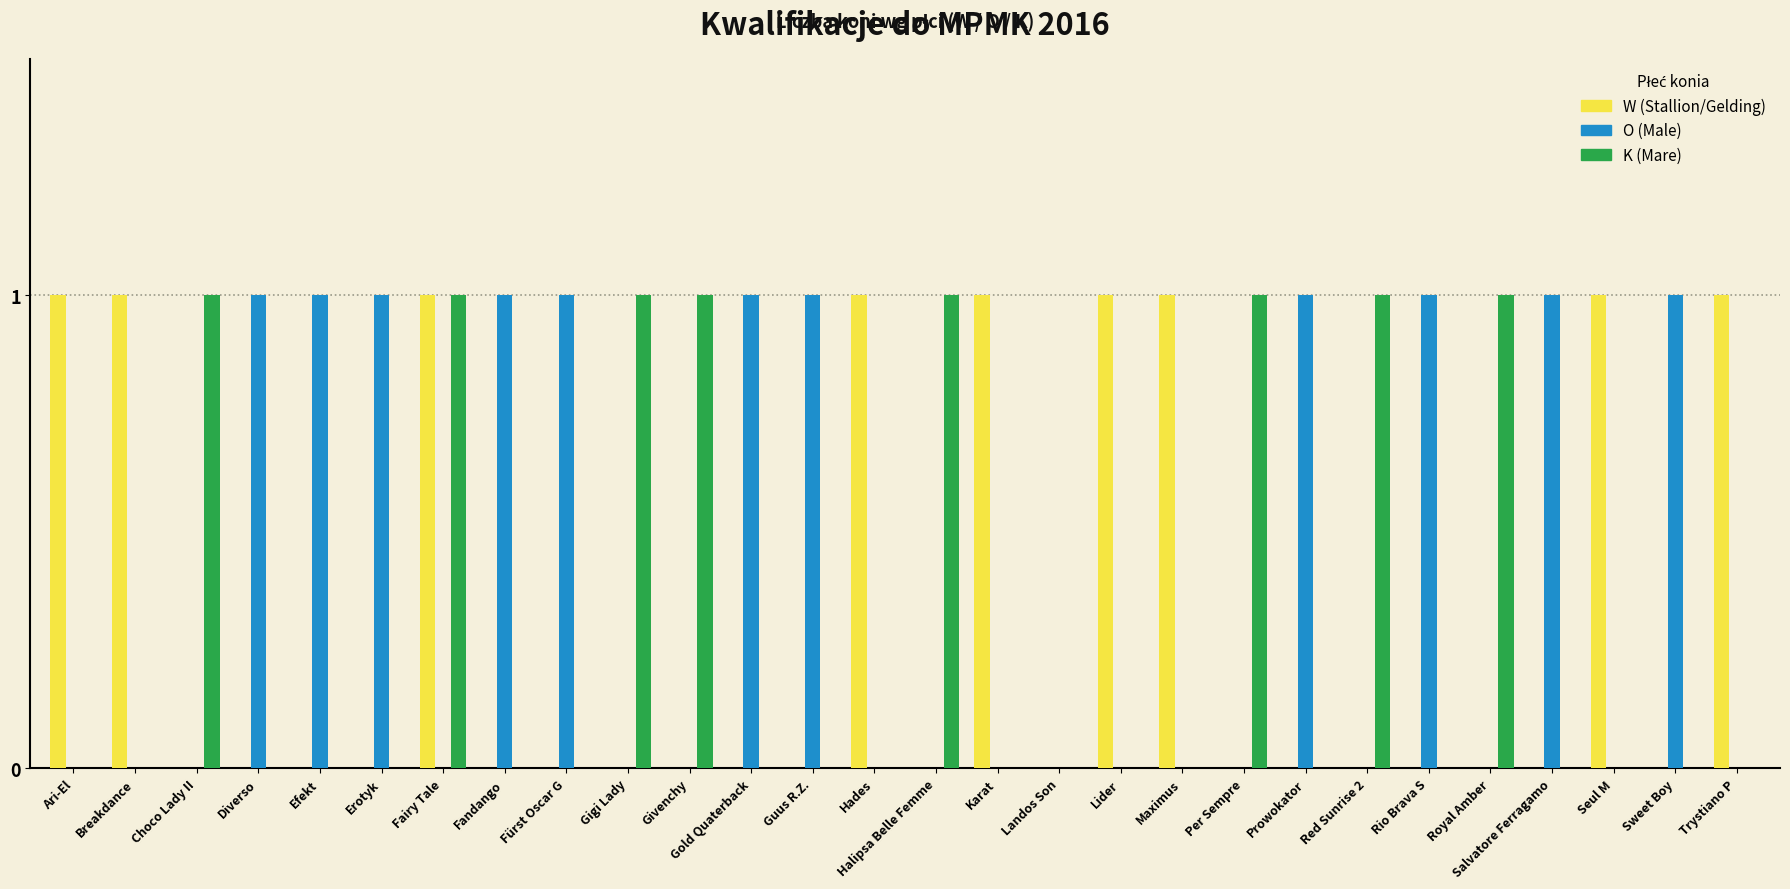

True or false: O (Male) has a value of 0 at Breakdance.

True